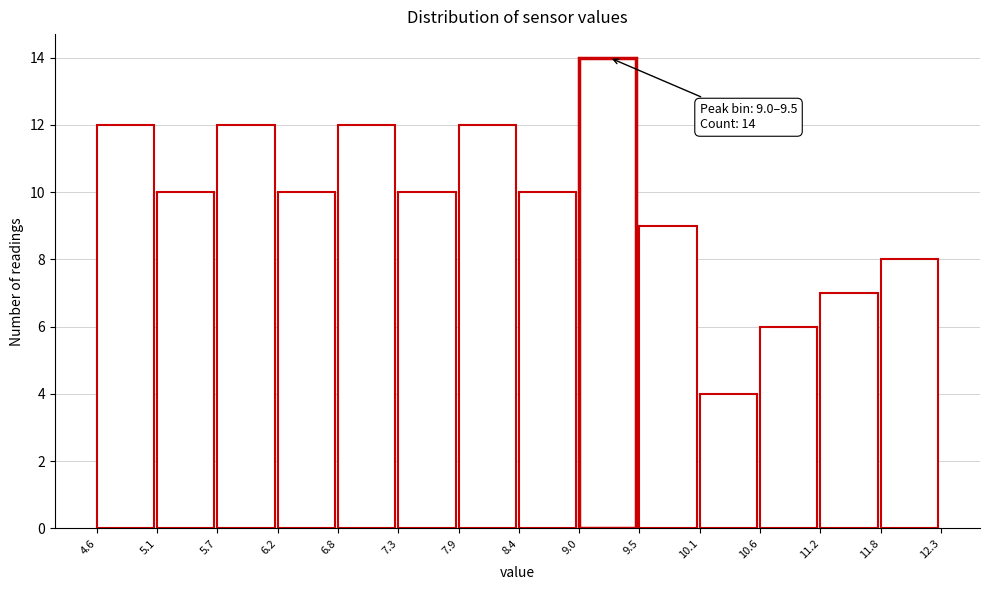

Which range on the x-axis has the tallest bar?

9.0 to 9.5